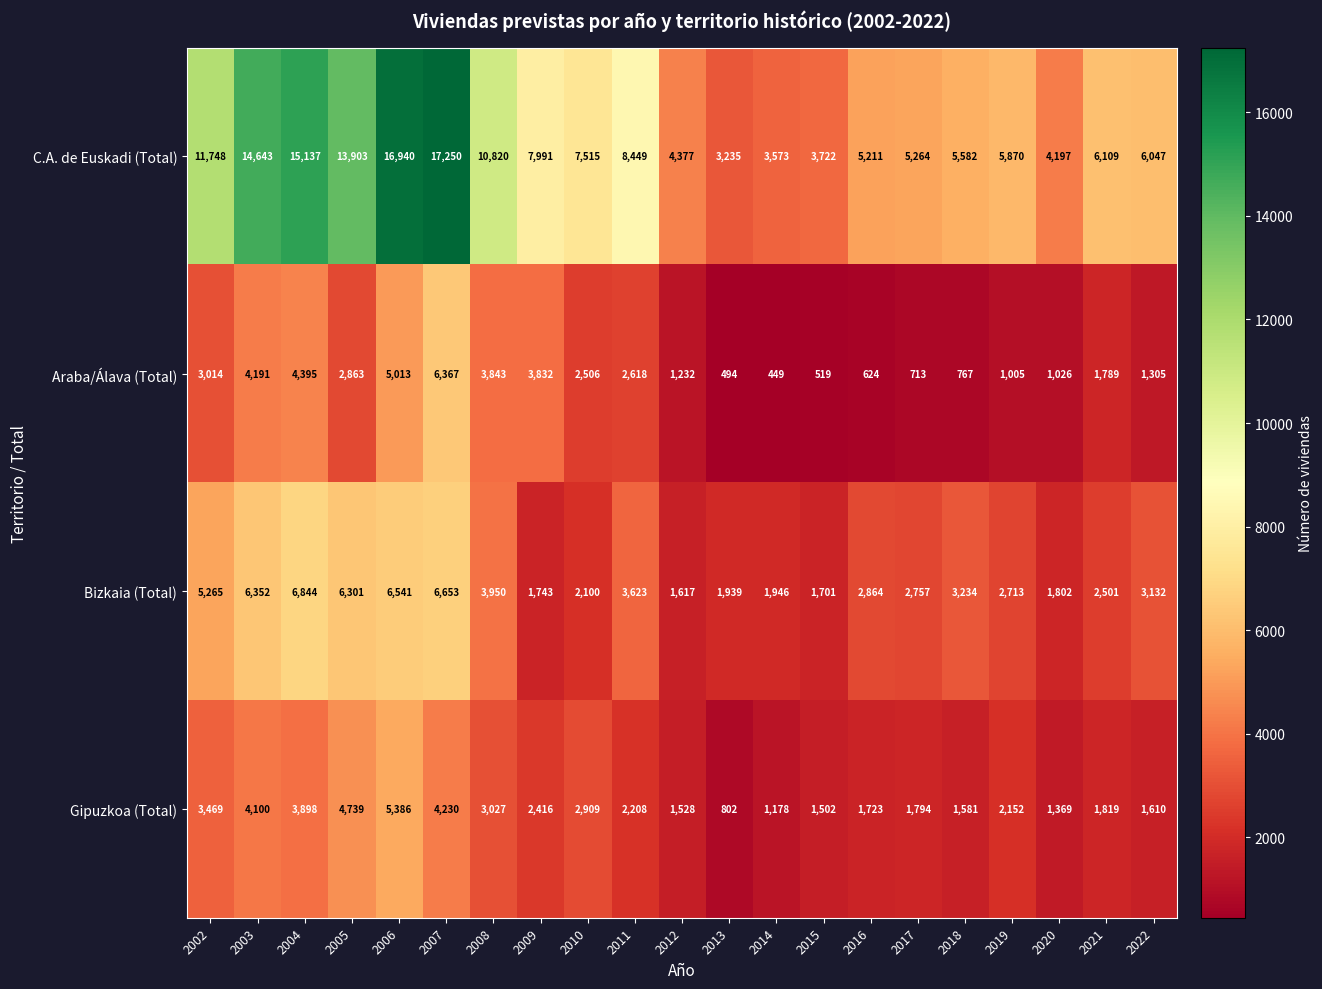

How many data points in Gipuzkoa (Total) are less than 2152?

10